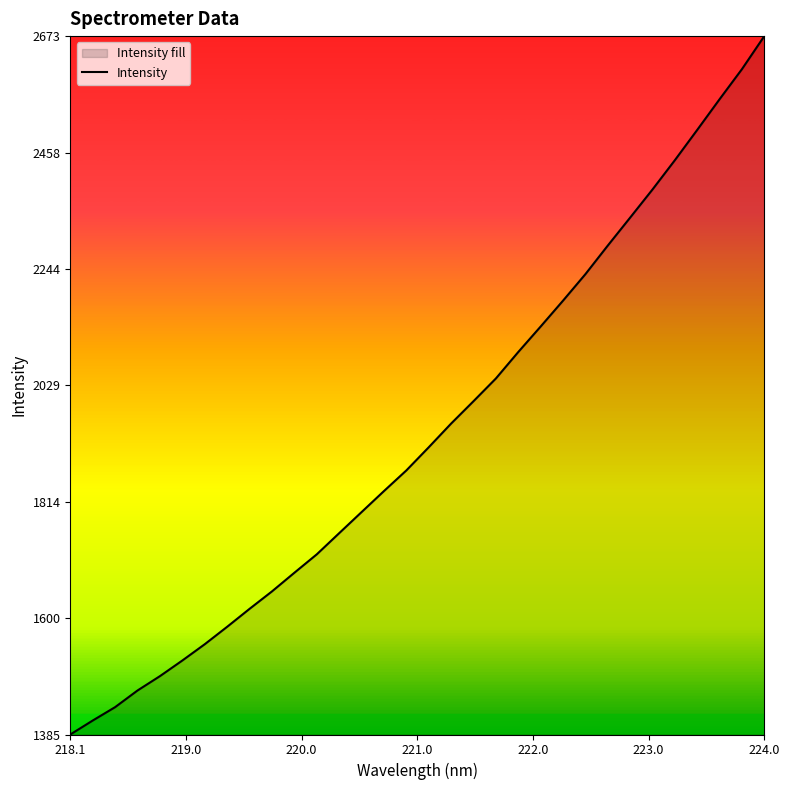

What is the difference between the maximum and second lowest values?

1262.0